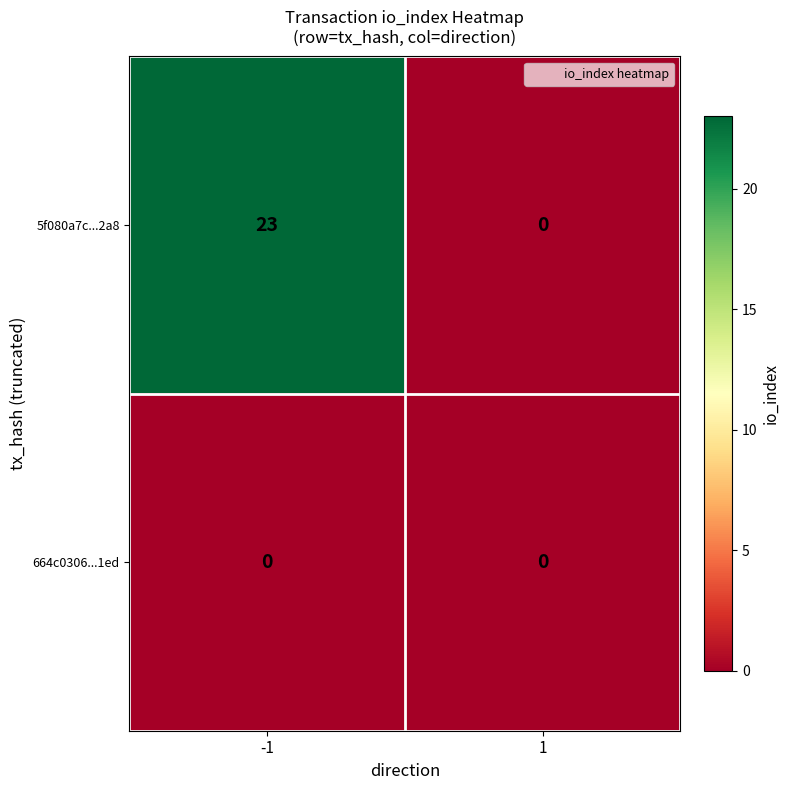

Reading left to right, list all the values displayed in this chart.

5f080a7c...2a8: 23	0
664c0306...1ed: 0	0